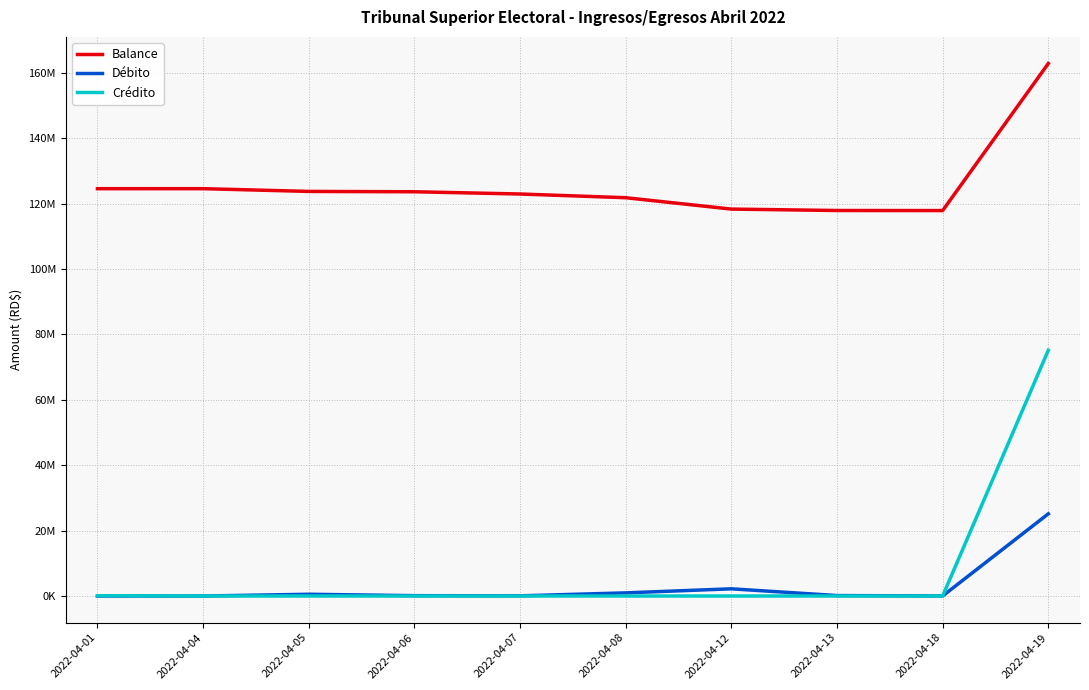

Which category has the highest value across all series?

2022-04-19